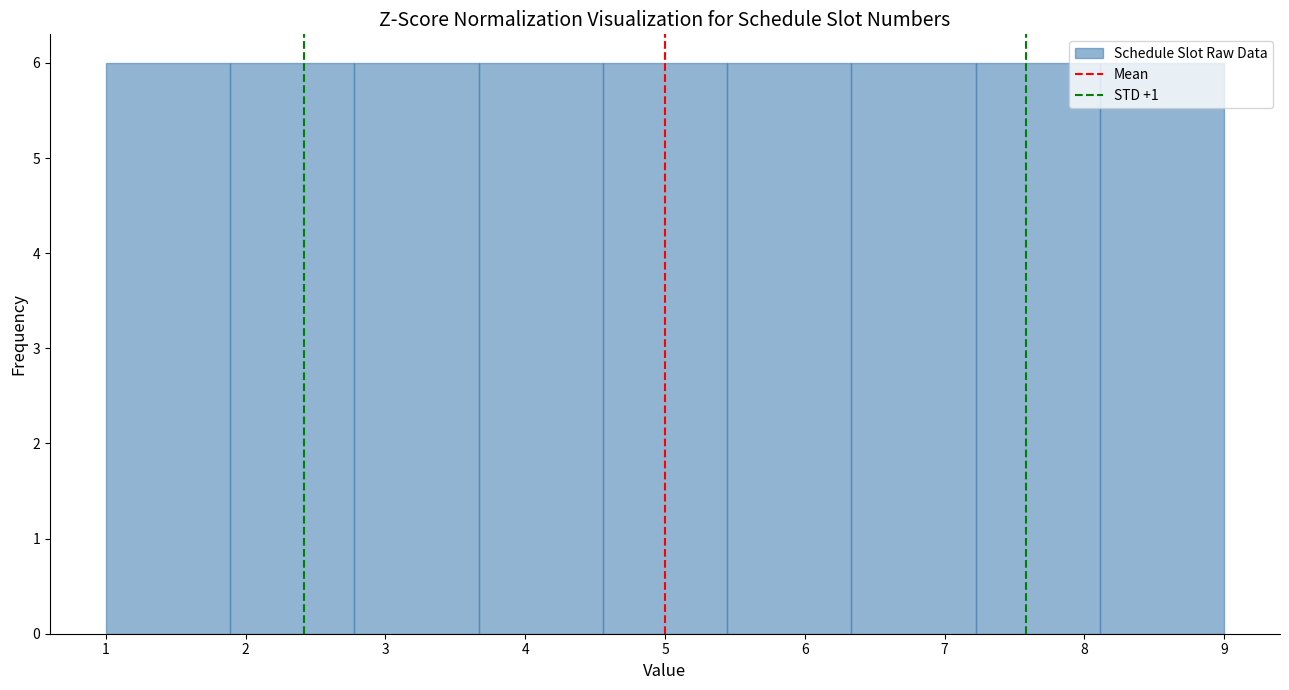

Reading left to right, transcribe this chart: for each bar, give the range it covers on the x-axis and its height. Neither the bar edges nor the heights are printed on the chart, so give them approximately, as read against the axes.

1.0 to 1.9: 6
1.9 to 2.8: 6
2.8 to 3.7: 6
3.7 to 4.6: 6
4.6 to 5.4: 6
5.4 to 6.3: 6
6.3 to 7.2: 6
7.2 to 8.1: 6
8.1 to 9.0: 6